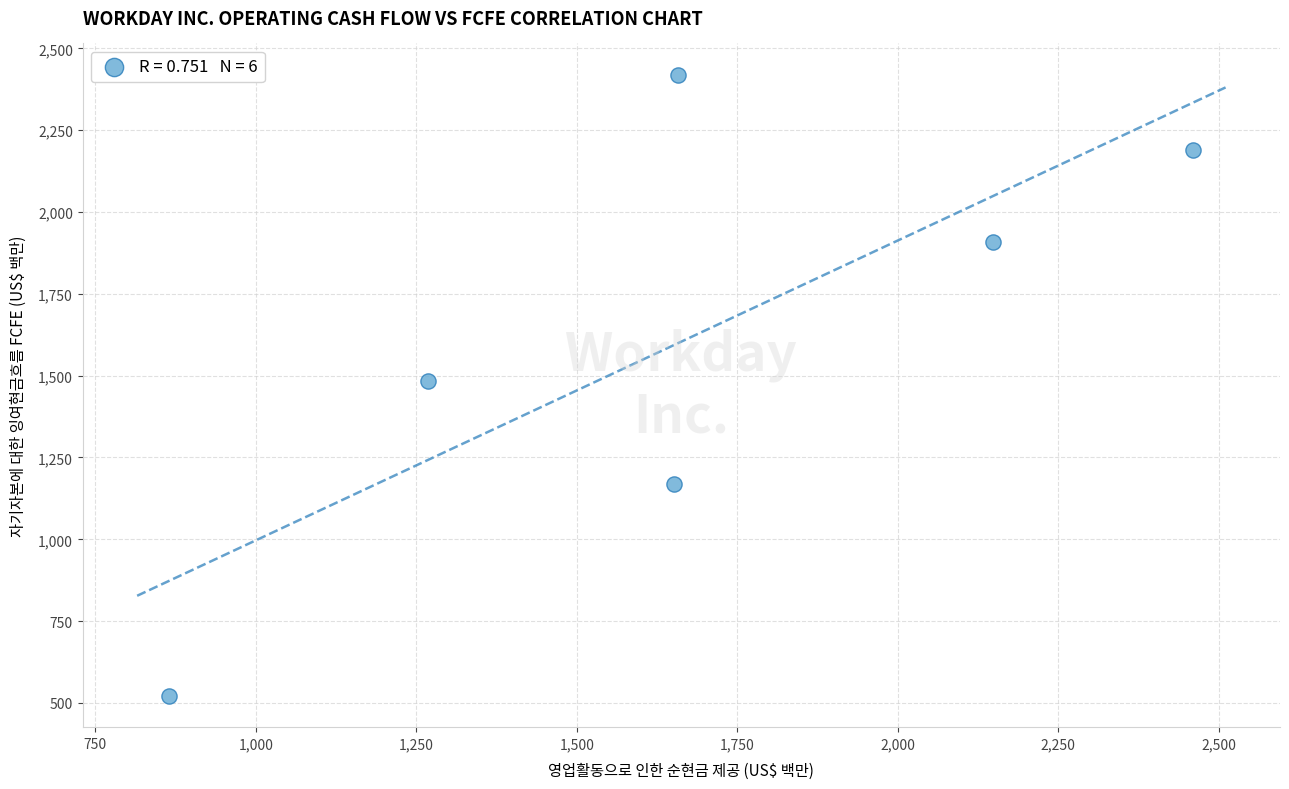

What is the average X value?

1675